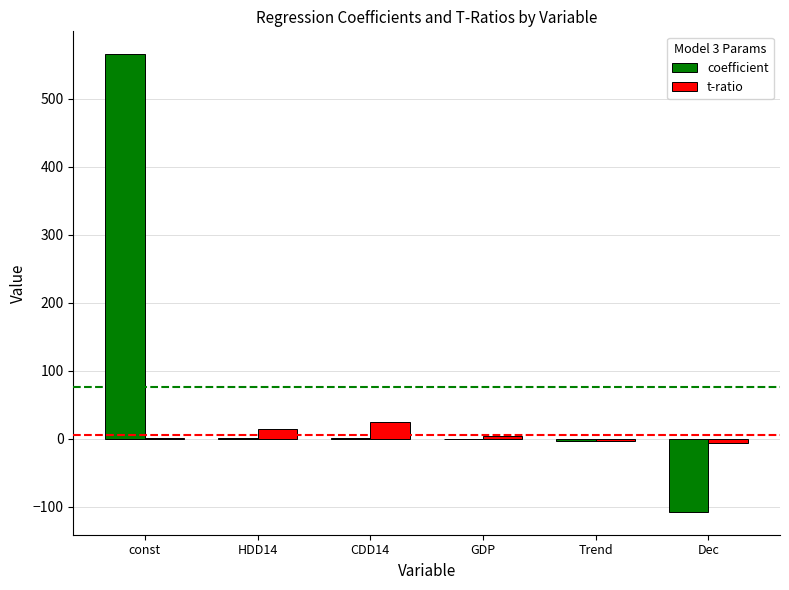

How many data points in t-ratio are above 3?

3